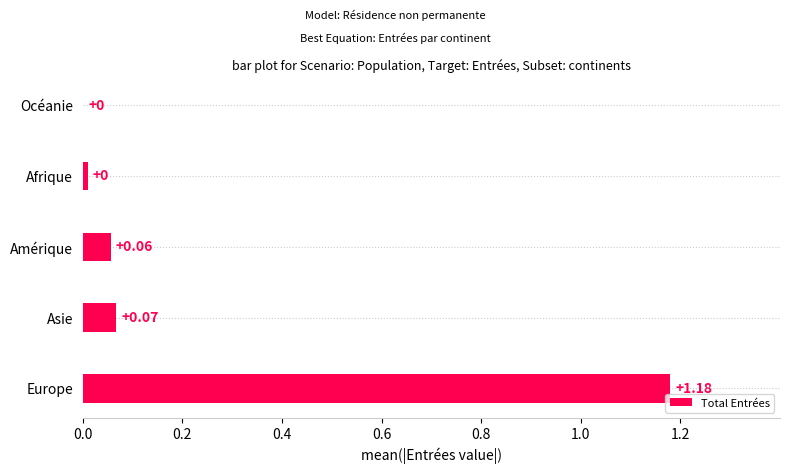

Between Amérique and Asie, which is larger?

Asie